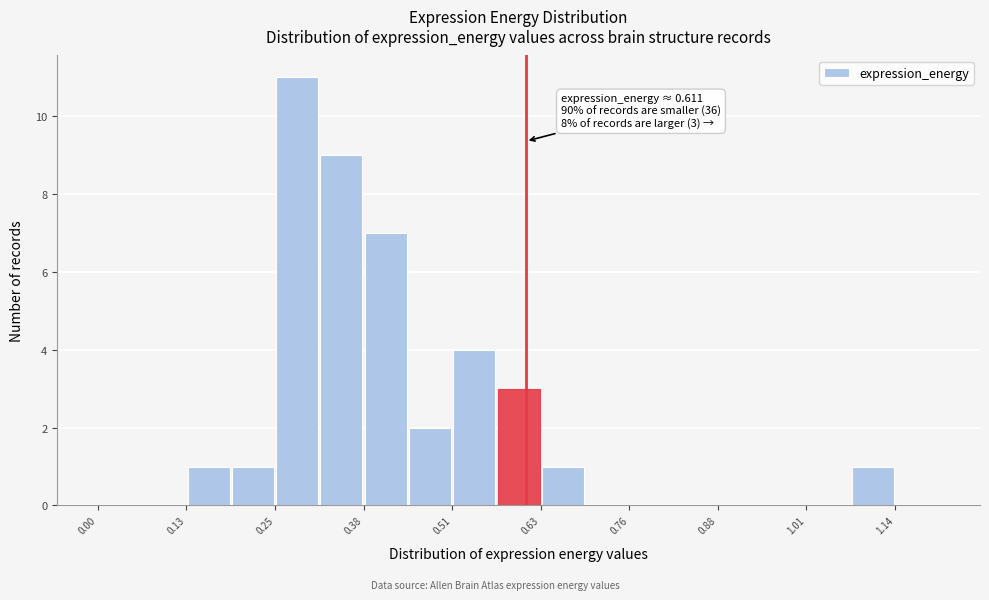

Read against the x-axis, roughly where is the centre of the tallest bar?

0.28